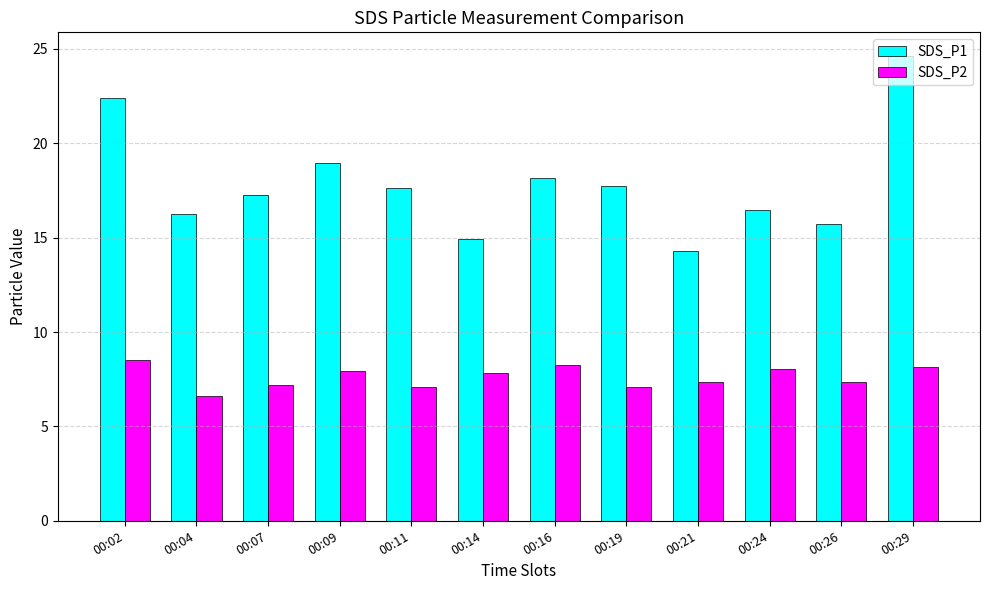

Which series has the largest total across all categories?

SDS_P1